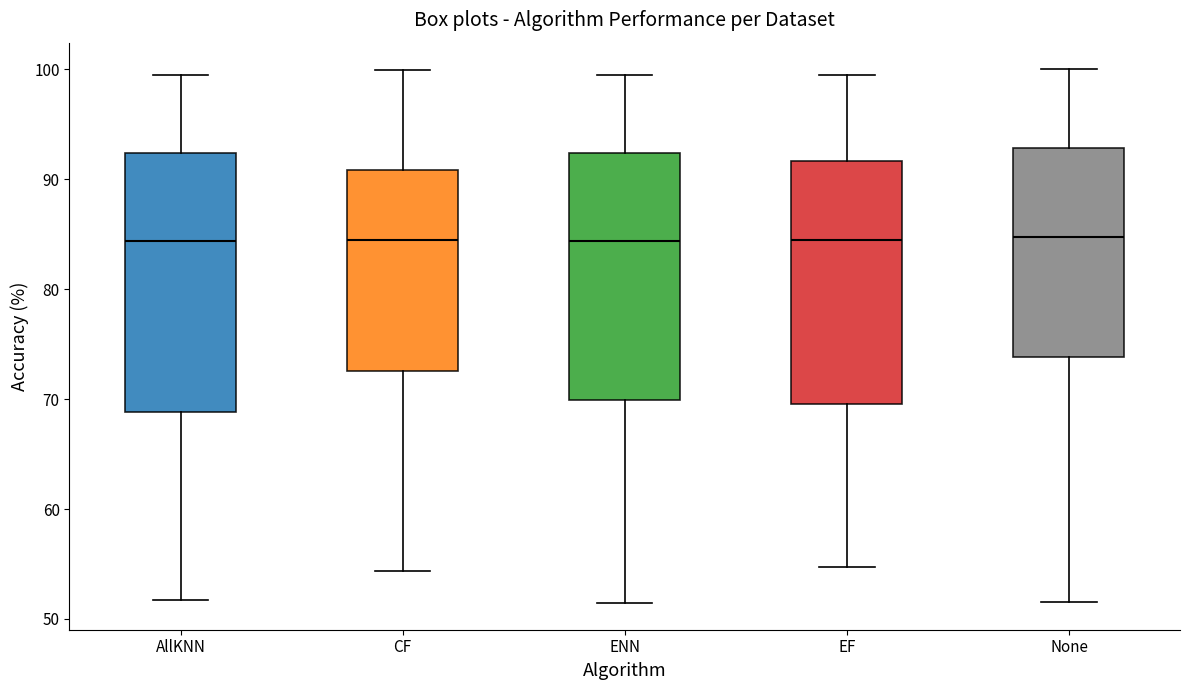

Reading left to right, read every box against the y-axis: the position of its median line, the range the box covers, and the ends of its whiskers. The values are not printed on the chart, so give them approximately, as read against the axis.

AllKNN: median 84, box 69 to 92, whiskers 52 to 100
CF: median 84, box 73 to 91, whiskers 54 to 100
ENN: median 84, box 70 to 92, whiskers 51 to 100
EF: median 84, box 70 to 92, whiskers 55 to 100
None: median 85, box 74 to 93, whiskers 52 to 100